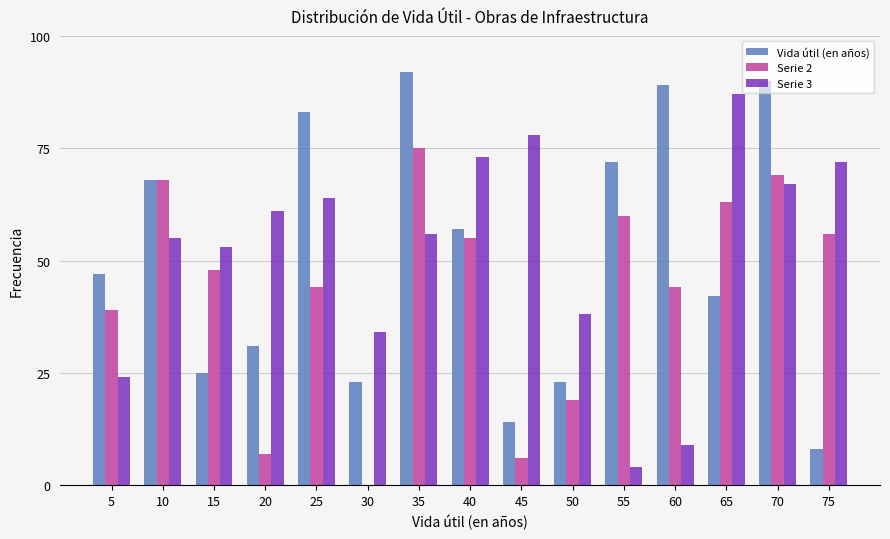

Between 65 and 70, which series saw the biggest shift?

Vida útil (en años)